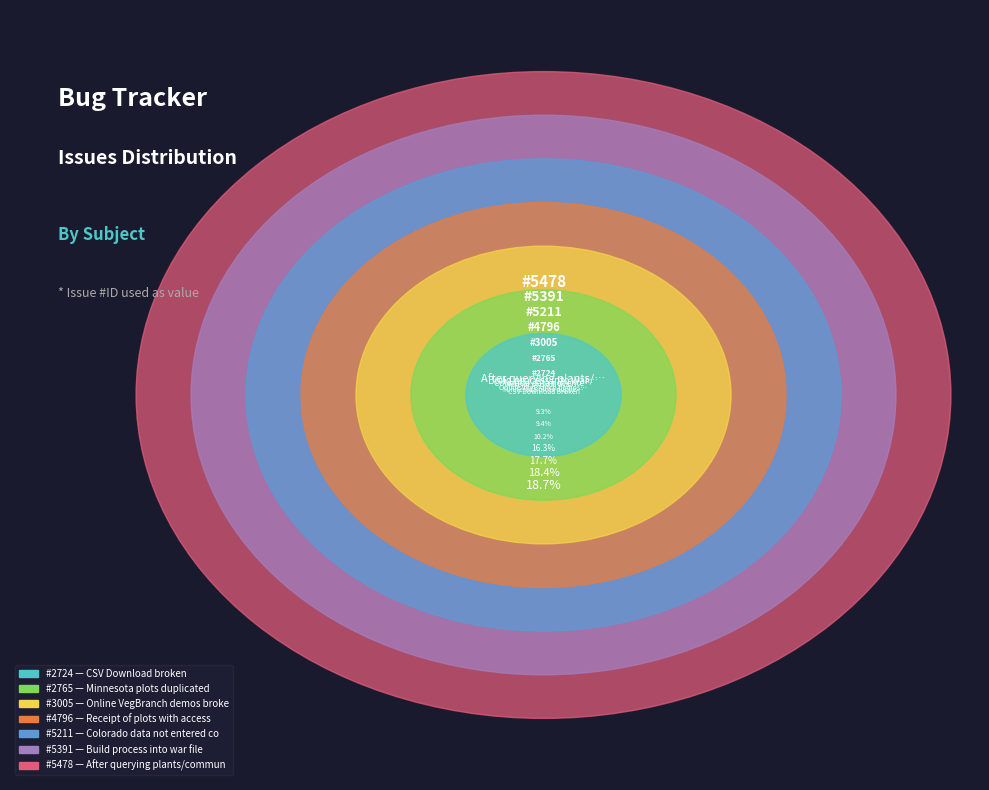

How much of the chart is everything except CSV Download broken?

90.7%